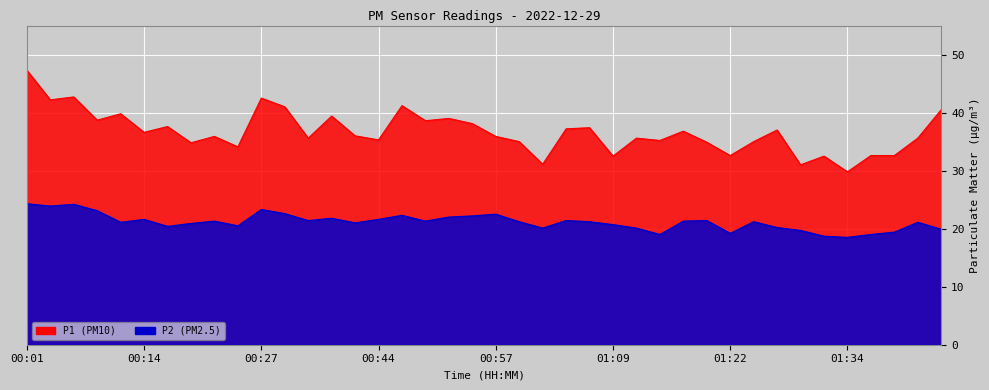

Count the number of categories in the chart.

40